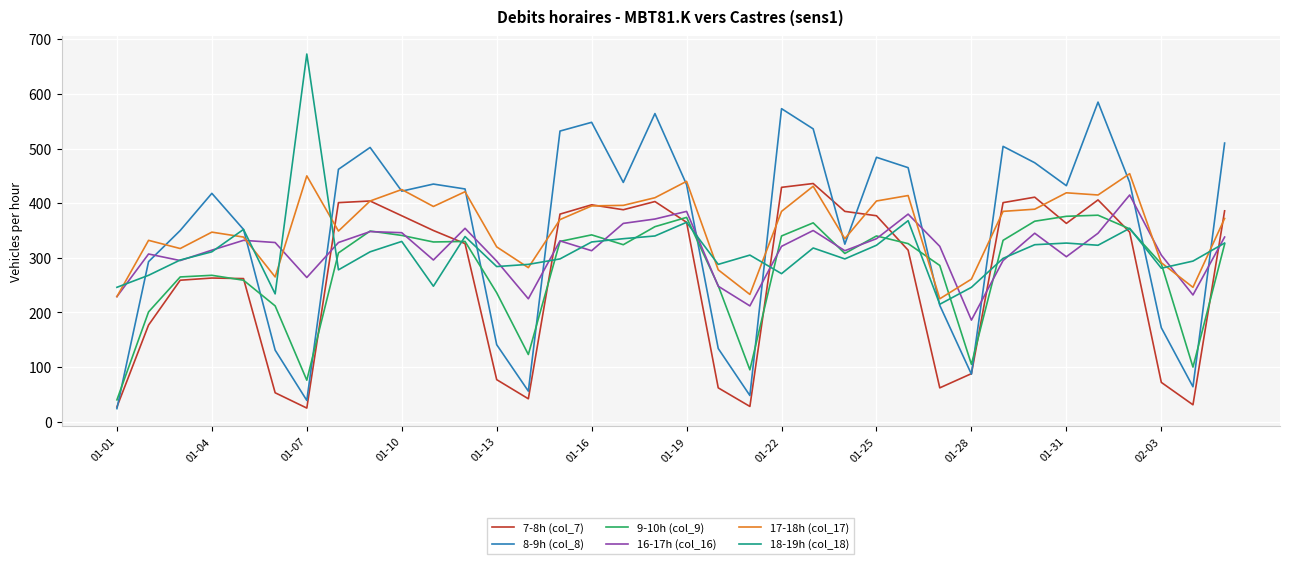

Which series has the widest spread of values?

8-9h (col_8)